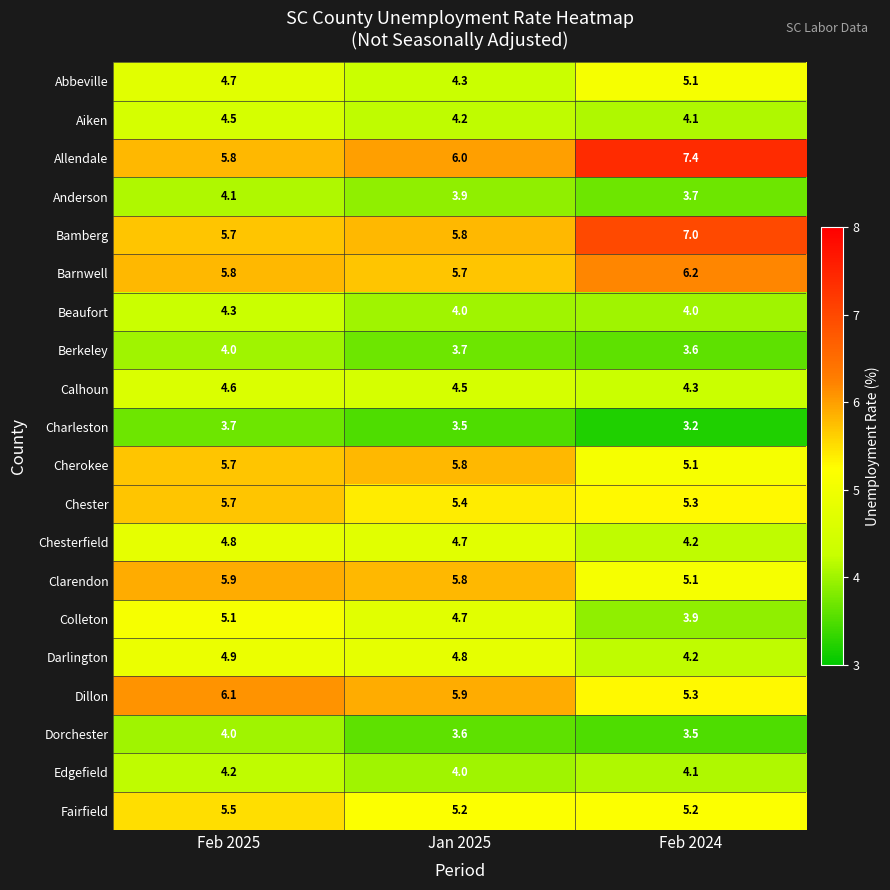

Read the Aiken value at Feb 2025.

4.5